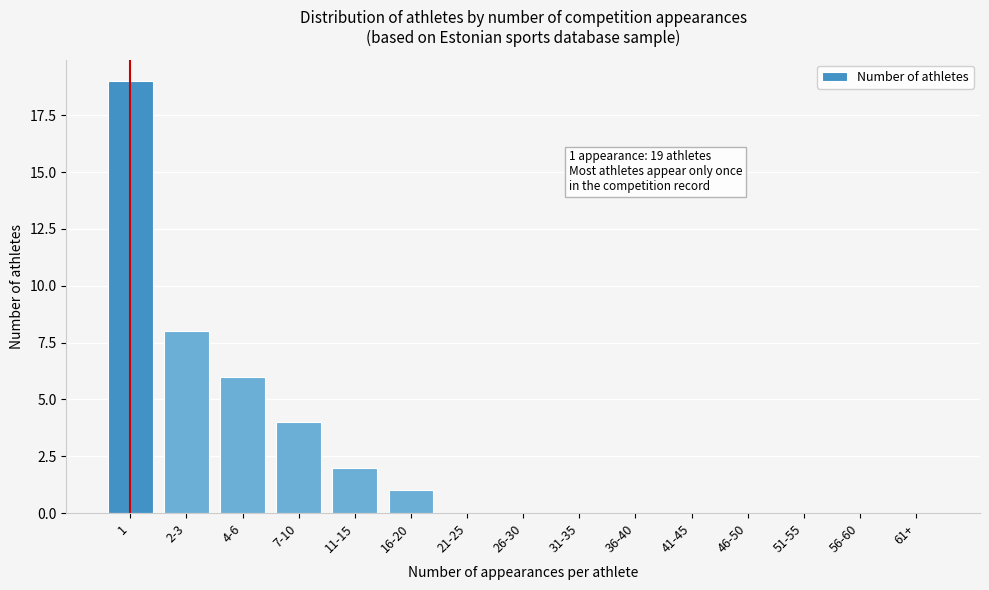

Reading left to right, extract all data points from this chart.

1=19	2-3=8	4-6=6	7-10=4	11-15=2	16-20=1	21-25=0	26-30=0	31-35=0	36-40=0	41-45=0	46-50=0	51-55=0	56-60=0	61+=0